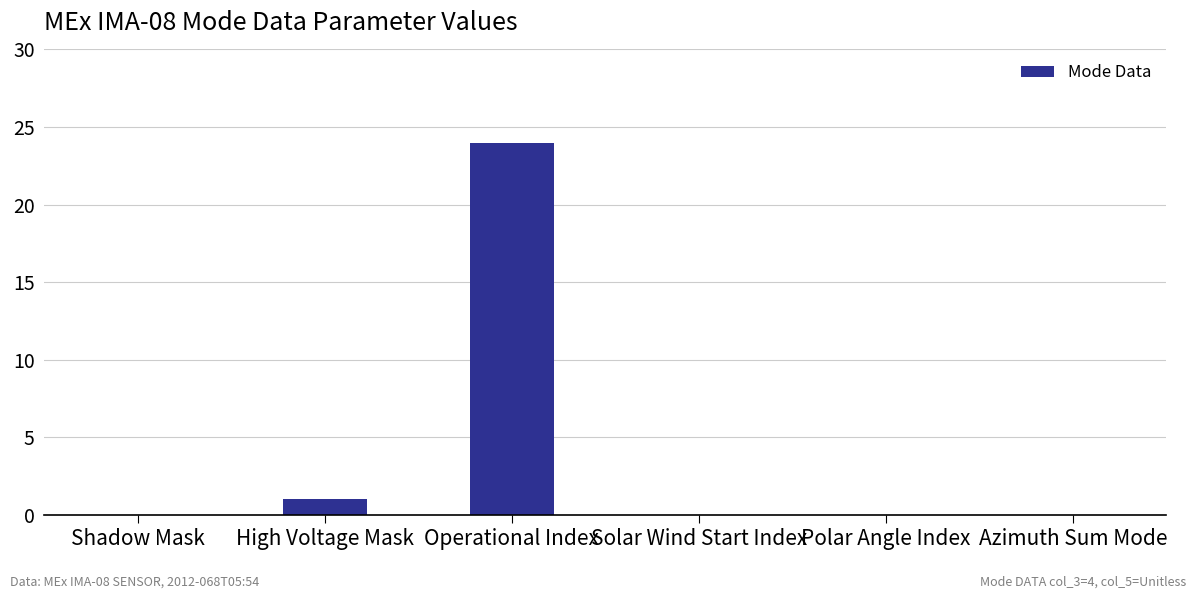

What is the sum of the values at Solar Wind Start Index and High Voltage Mask?

1